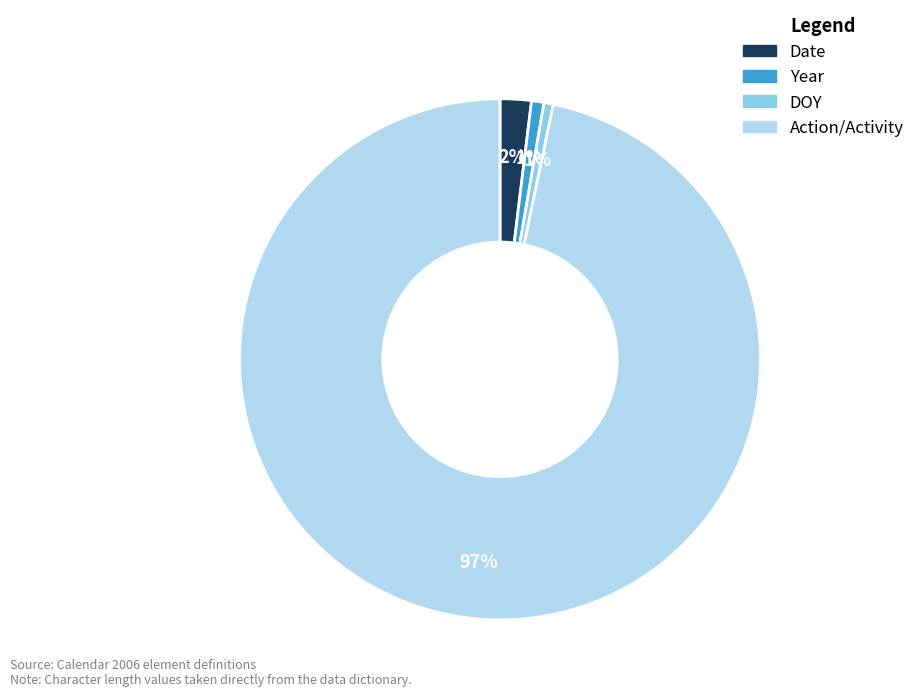

How many slices are in this pie chart?

4